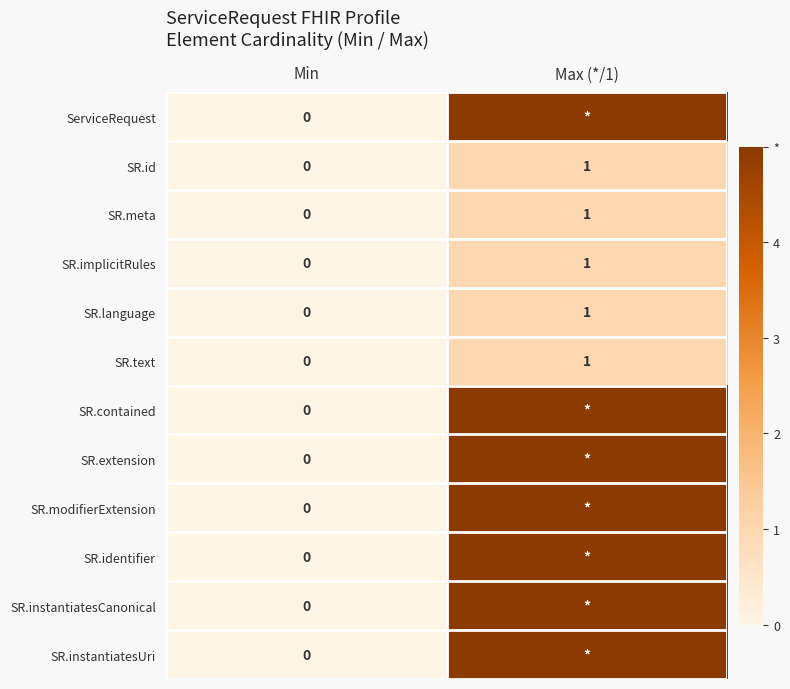

Count the SR.meta values in the range 0 to 1.

2